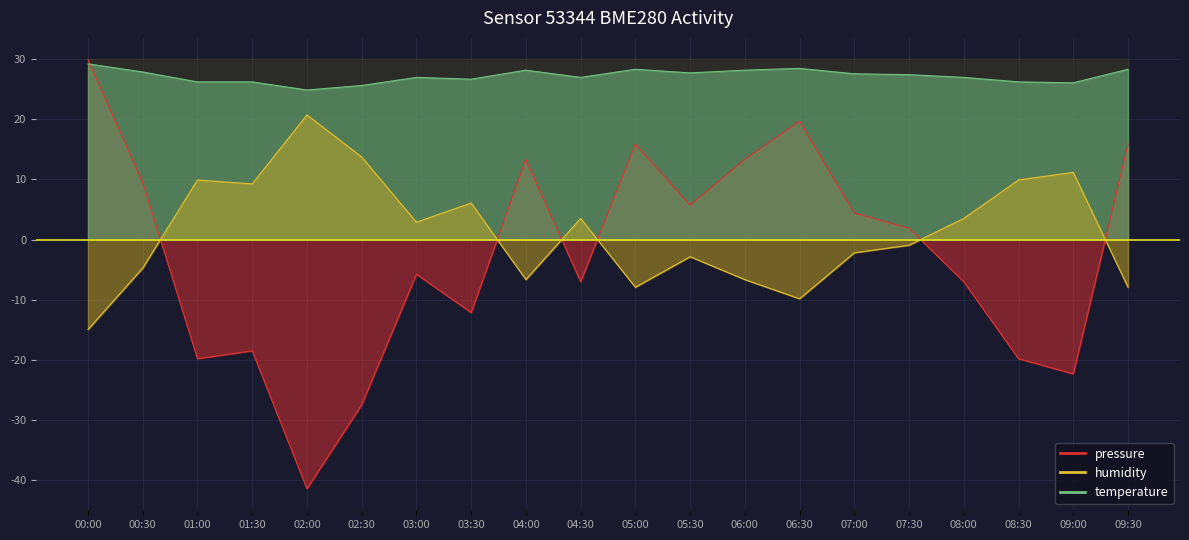

Which series changed the most between 00:30 and 02:30?

pressure